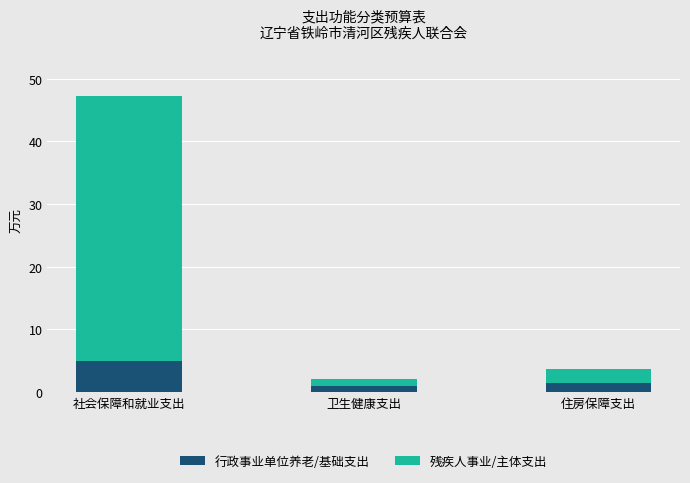

The value of 行政事业单位养老/基础支出 at 社会保障和就业支出 is 2.0. True or false?

False